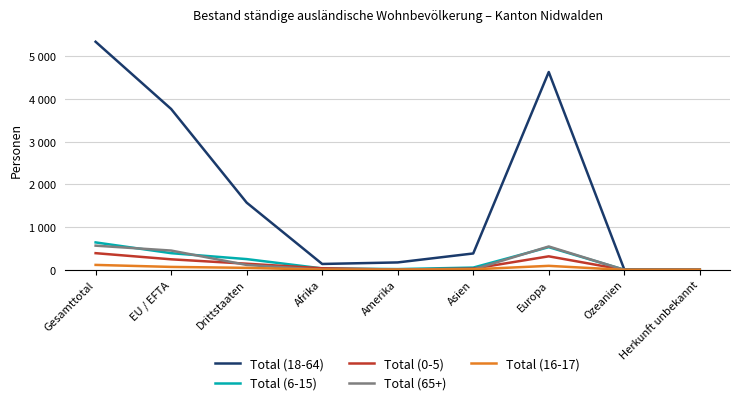

What is the difference between the Total (65+) values at Europa and Herkunft unbekannt?

548